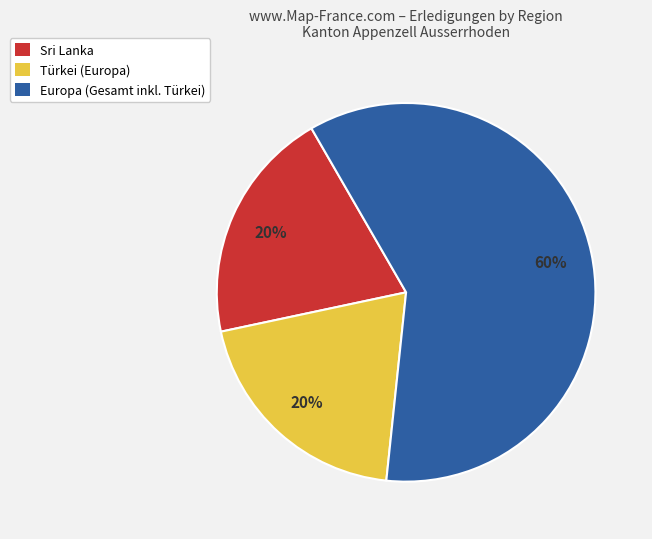

Does any single category account for the majority?

Yes